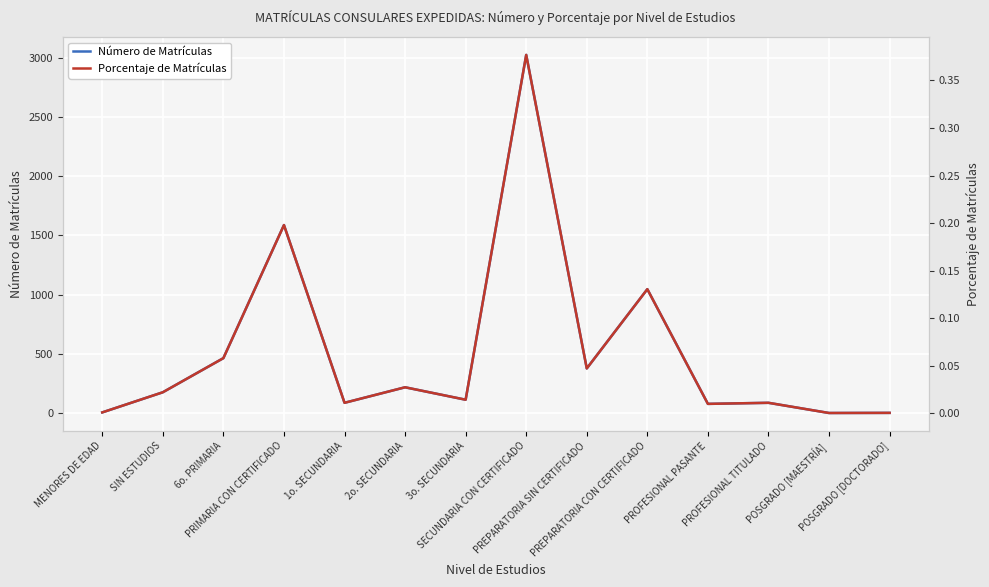

What is the label of the 8th point from the left?

SECUNDARIA CON CERTIFICADO